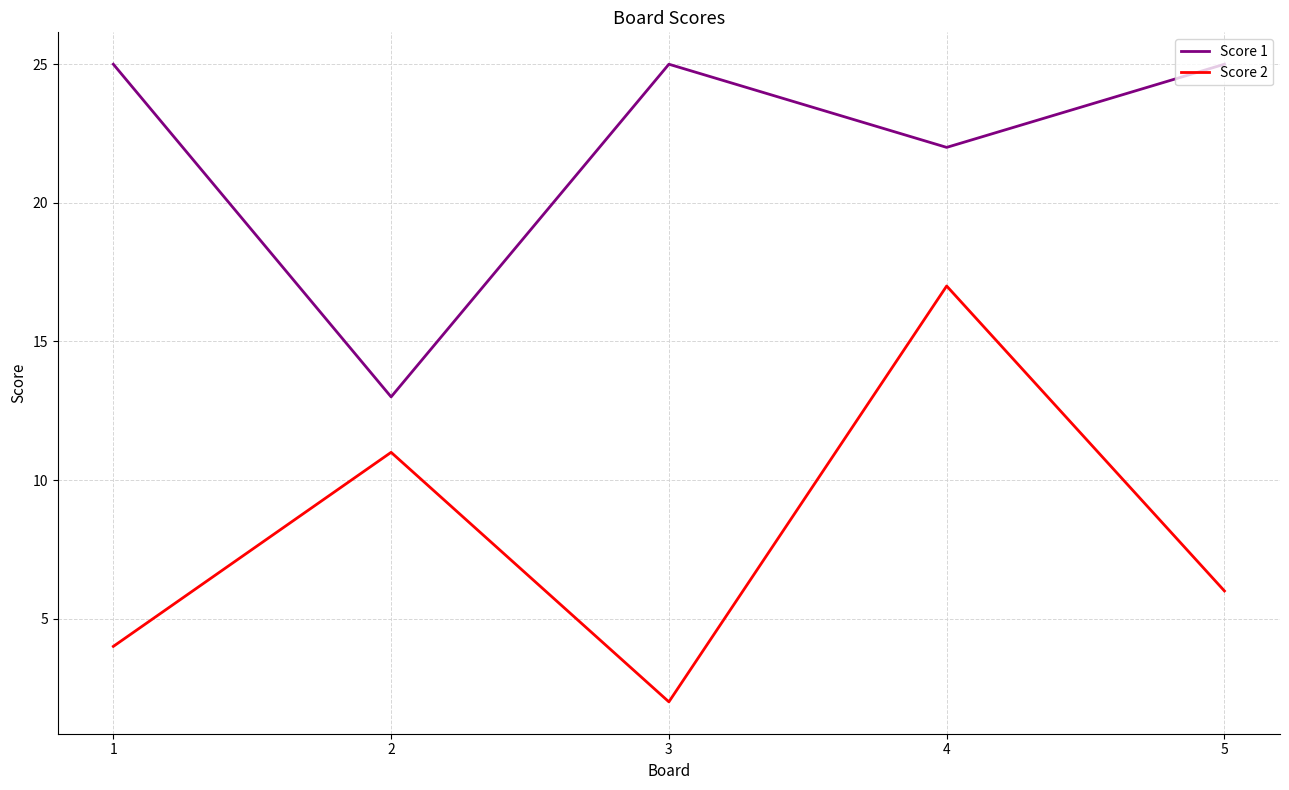

True or false: Score 2 and Score 1 intersect in this chart.

False